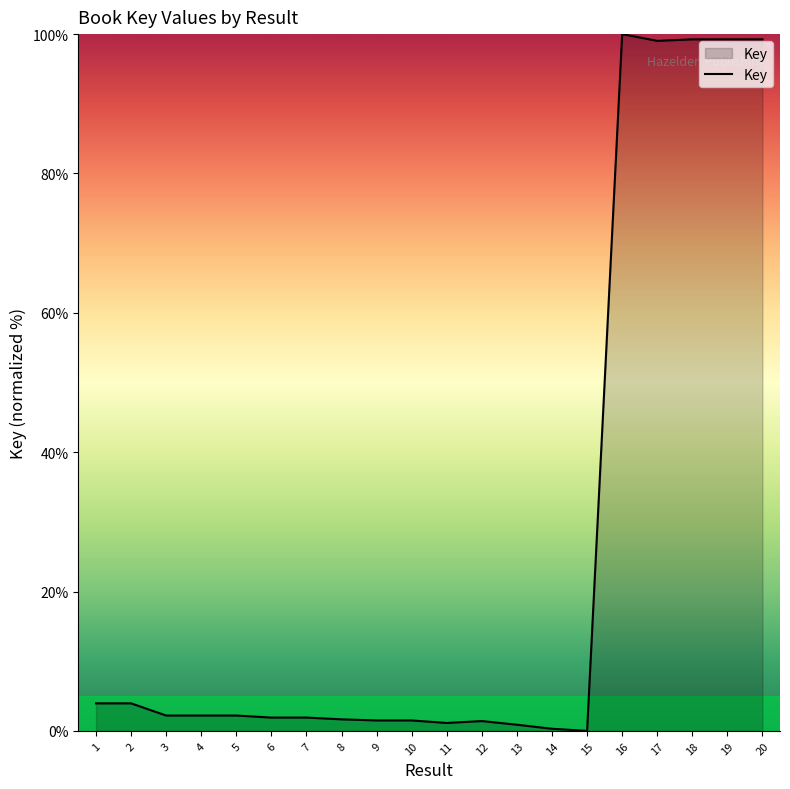

Between 15 and 10, which is larger?

10